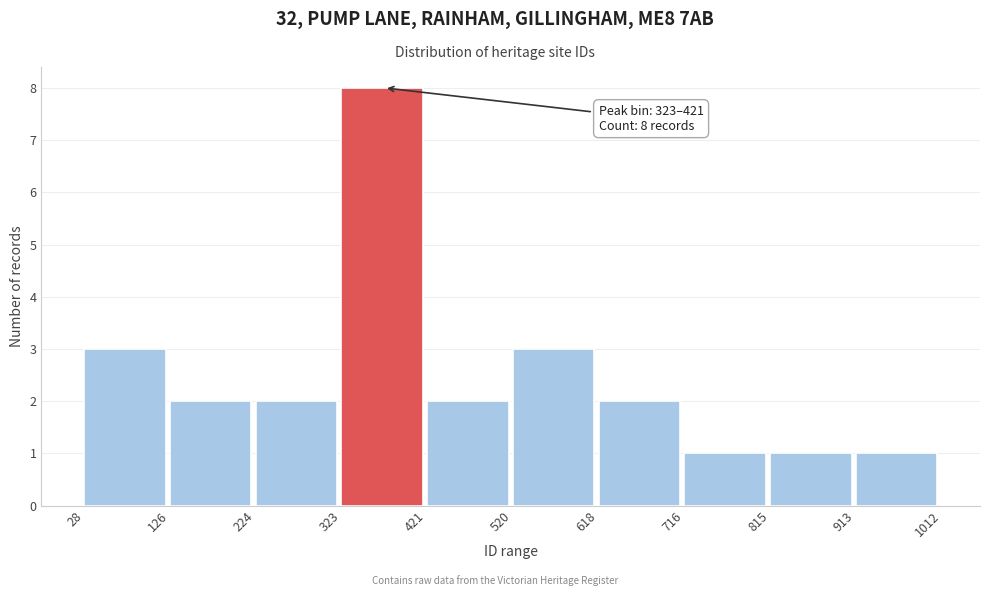

Which range on the x-axis has the tallest bar?

323 to 421